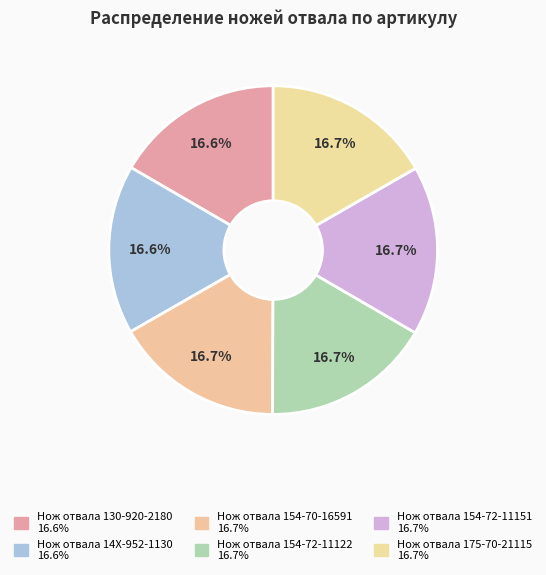

To the nearest percent, what percentage of the pie is Нож отвала 175-70-21115?

17%